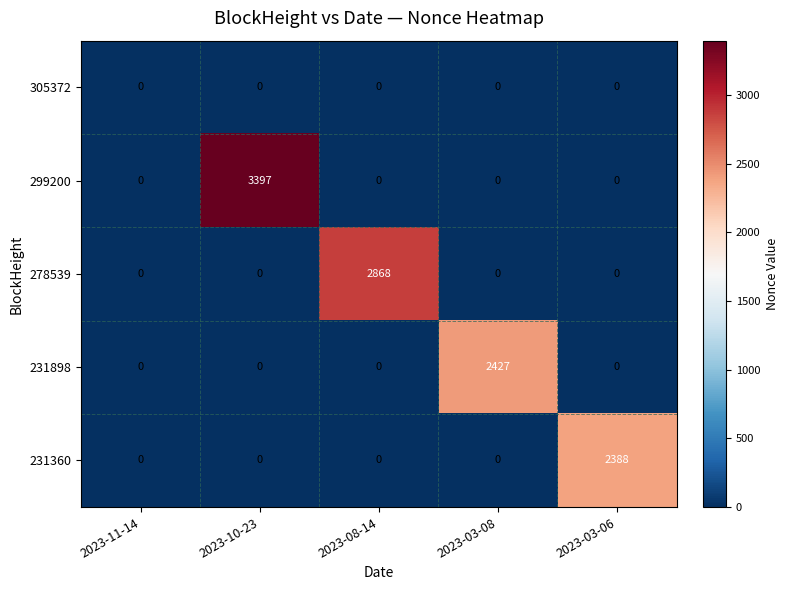

Which series has the largest total across all categories?

299200